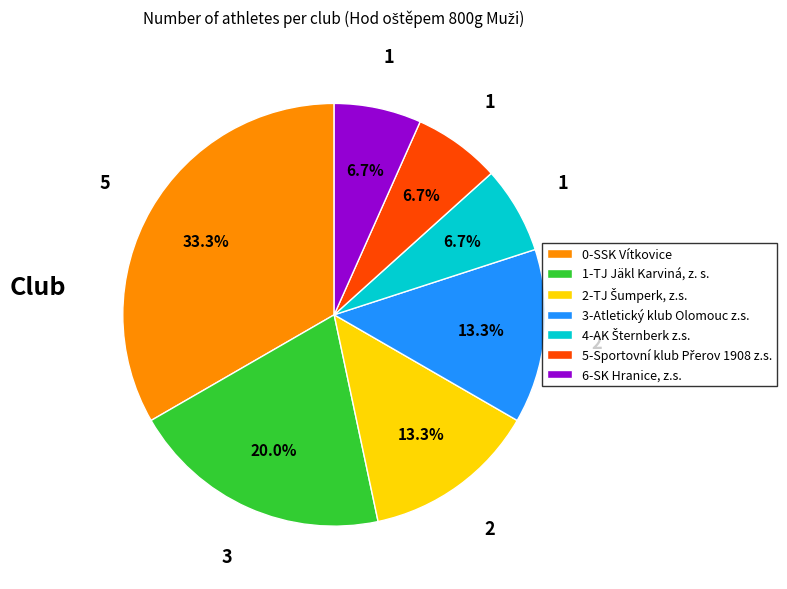

Is there any slice that represents more than half of the pie?

No